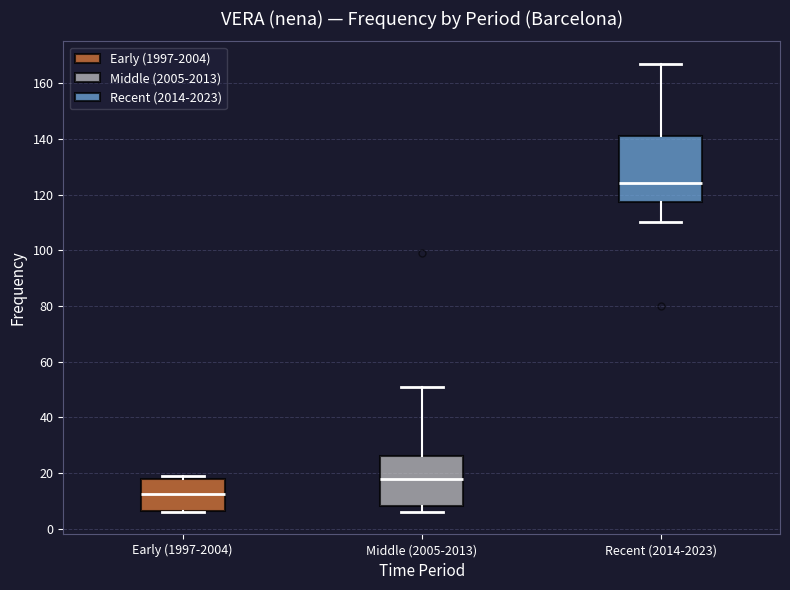

Where is the upper edge of the box for Early (1997-2004) on the y-axis? The values are not printed on the chart, so give them approximately, as read against the axis.

18